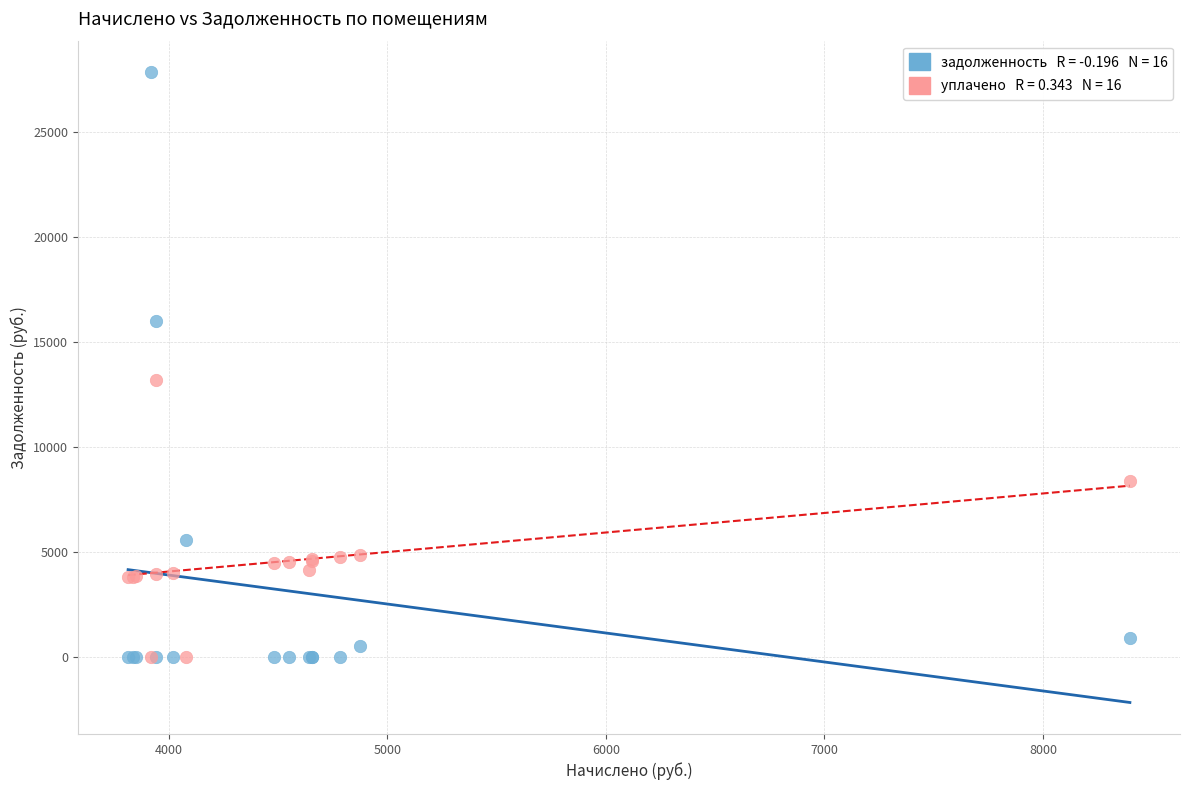

Across all series, what Y value is closest to 13926?

13198.0